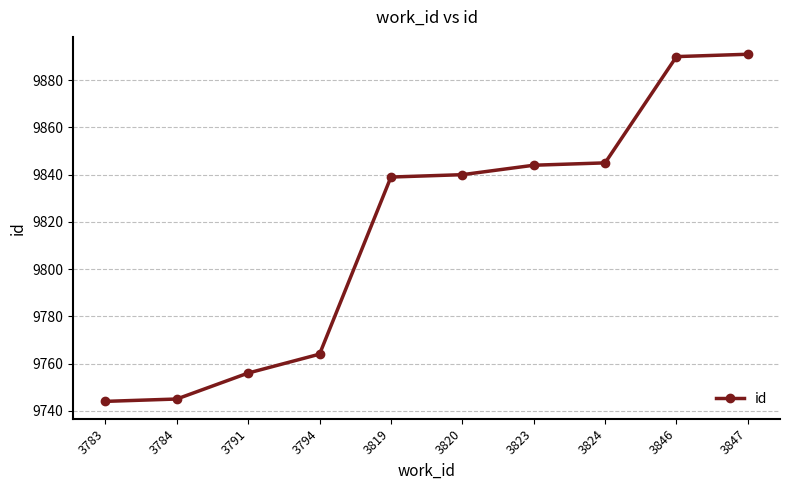

What is the minimum value shown in the chart?

9744